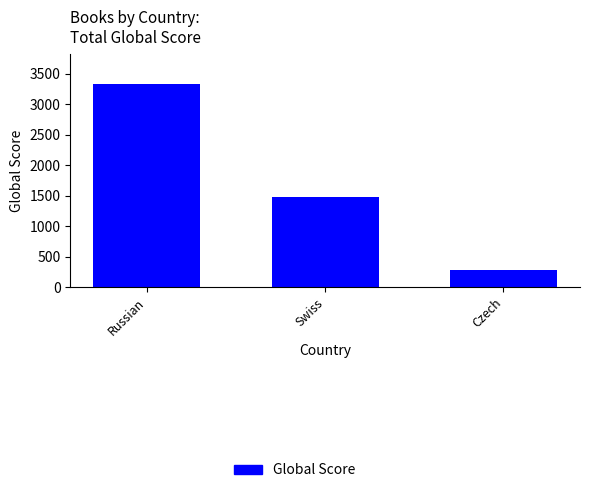

How many values are below 1473?

1